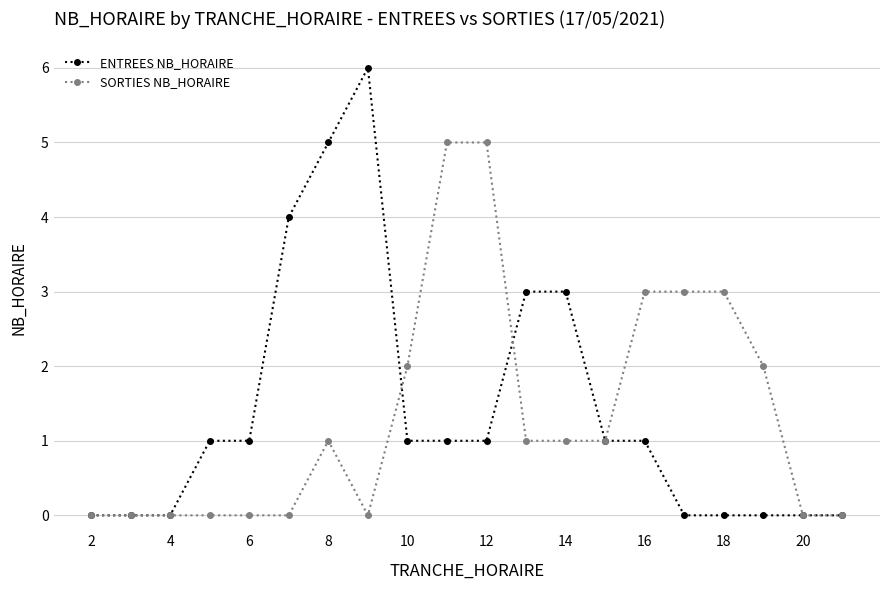

What is the maximum value for SORTIES NB_HORAIRE?

5